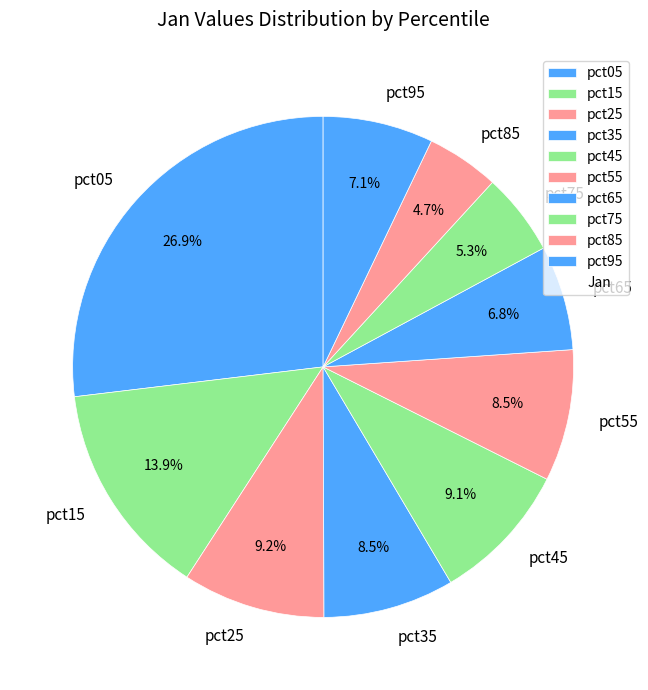

Is pct95 the majority of the pie?

No